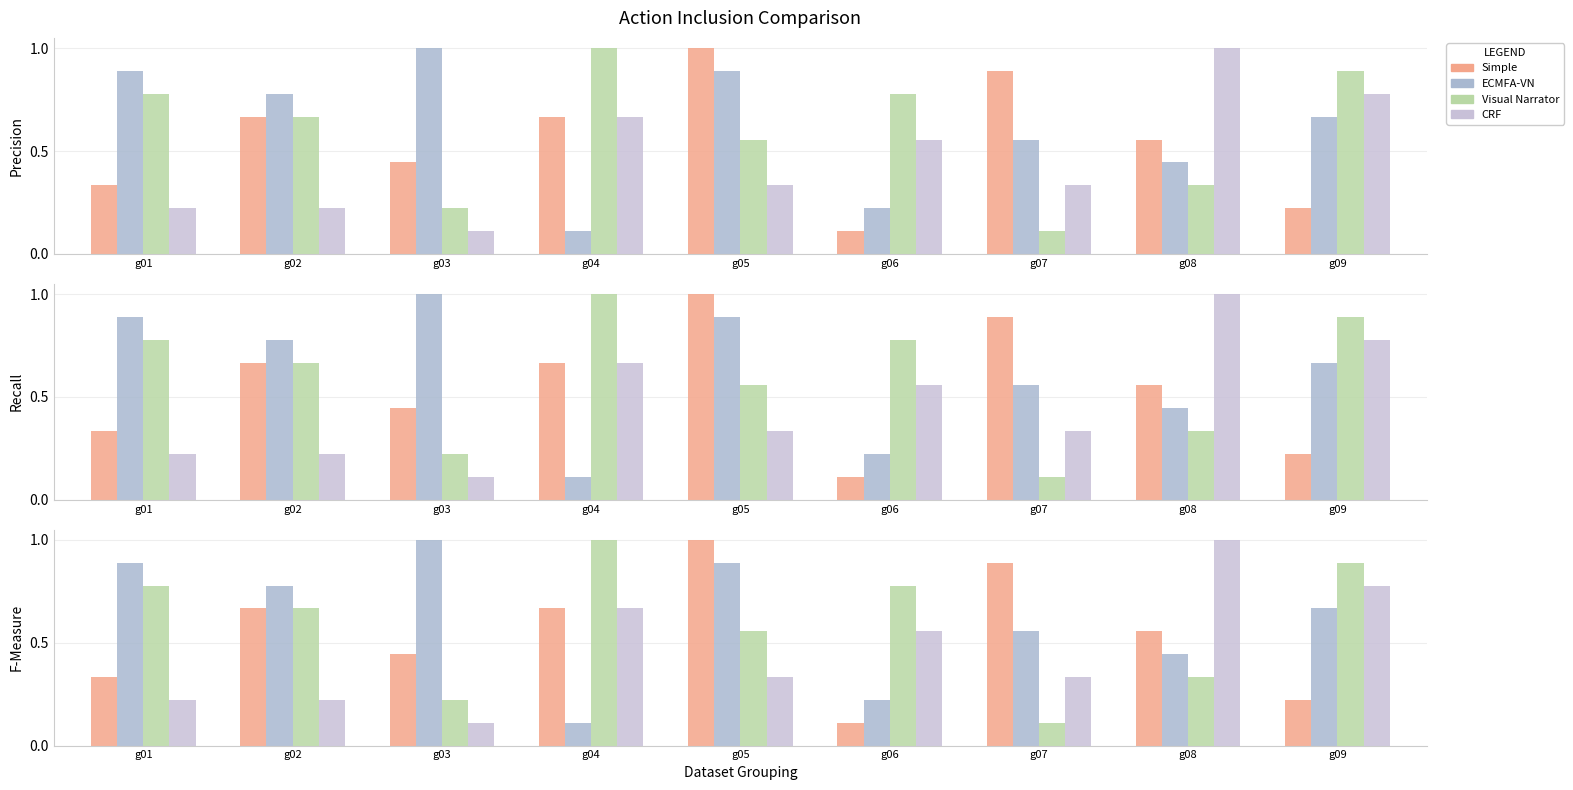

Count the number of data series in this chart.

4